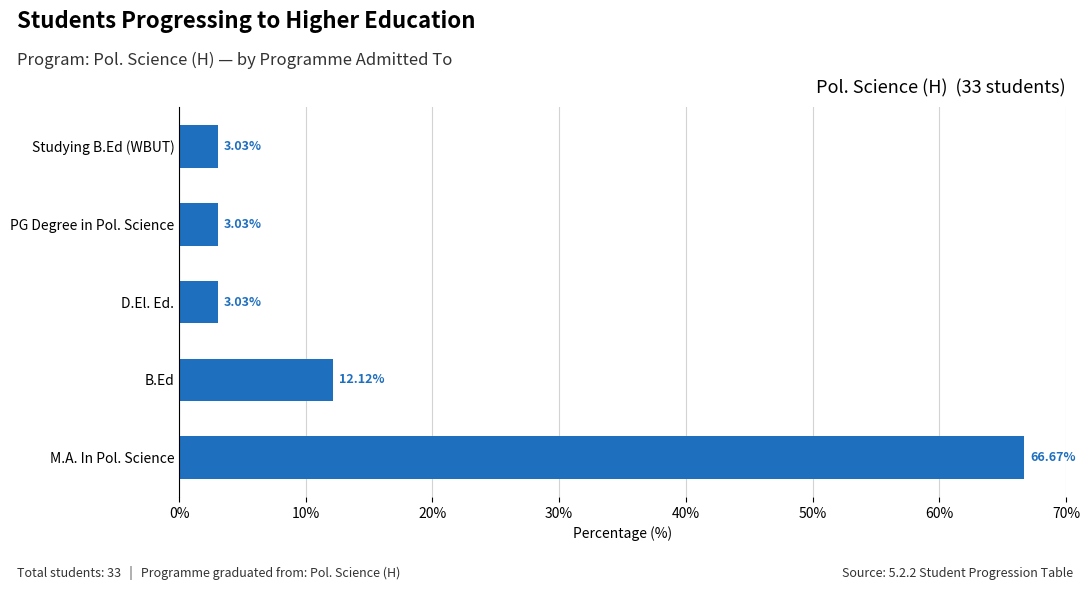

How many bars are there in total?

5